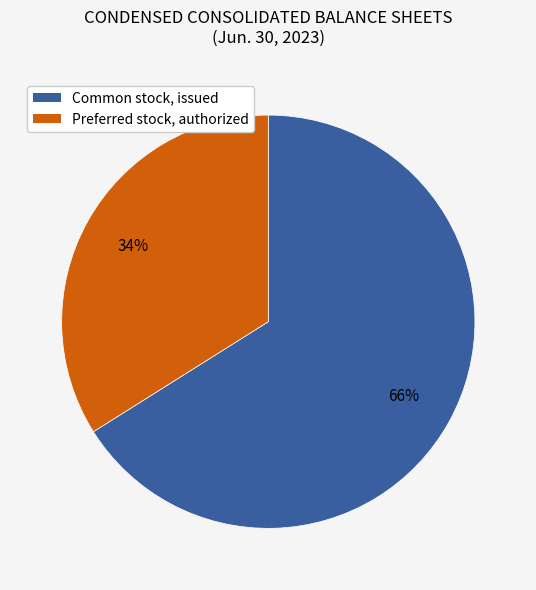

How many segments does this pie chart have?

2